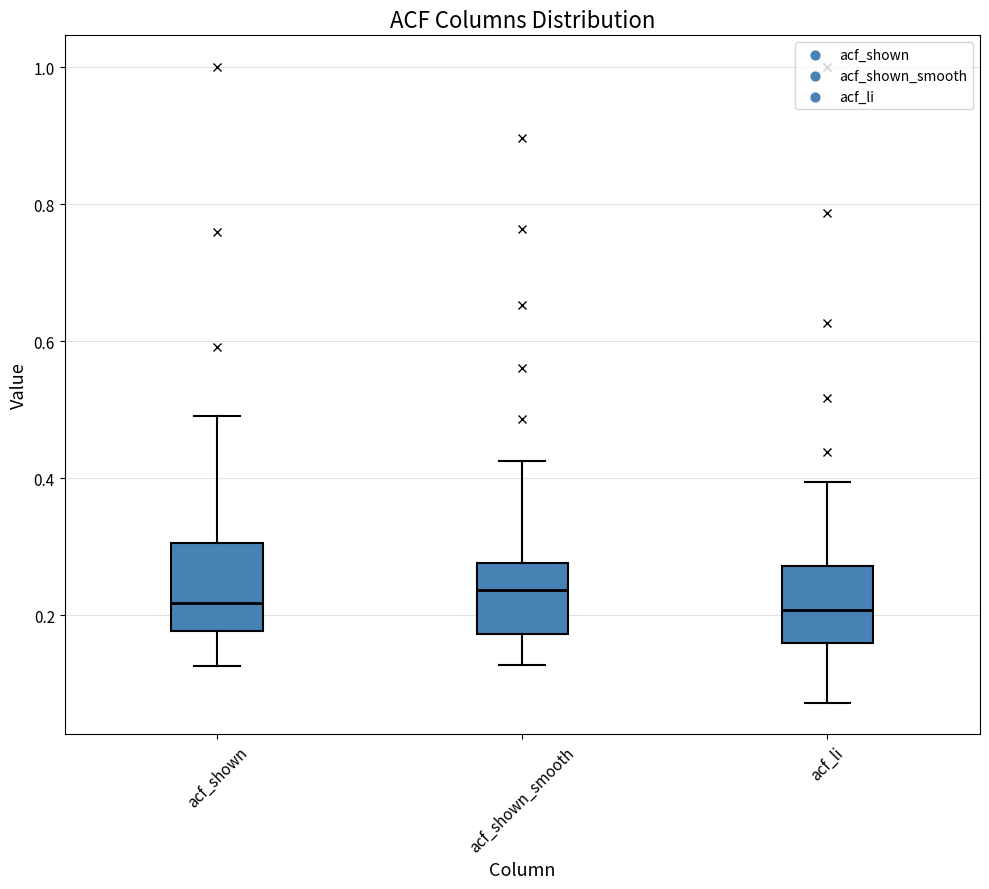

Reading left to right, read every box against the y-axis: the position of its median line, the range the box covers, and the ends of its whiskers. The values are not printed on the chart, so give them approximately, as read against the axis.

acf_shown: median 0.22, box 0.18 to 0.30, whiskers 0.12 to 0.50
acf_shown_smooth: median 0.24, box 0.18 to 0.28, whiskers 0.12 to 0.42
acf_li: median 0.20, box 0.16 to 0.28, whiskers 0.08 to 0.40